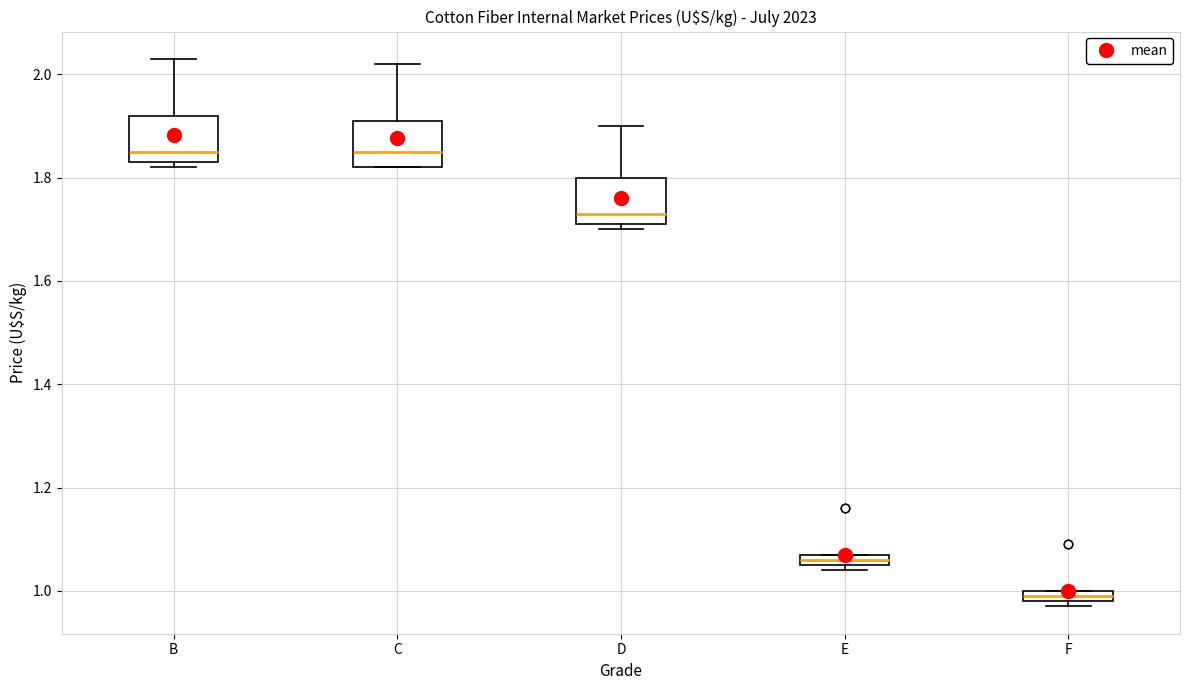

Which box's median line is the lowest?

F